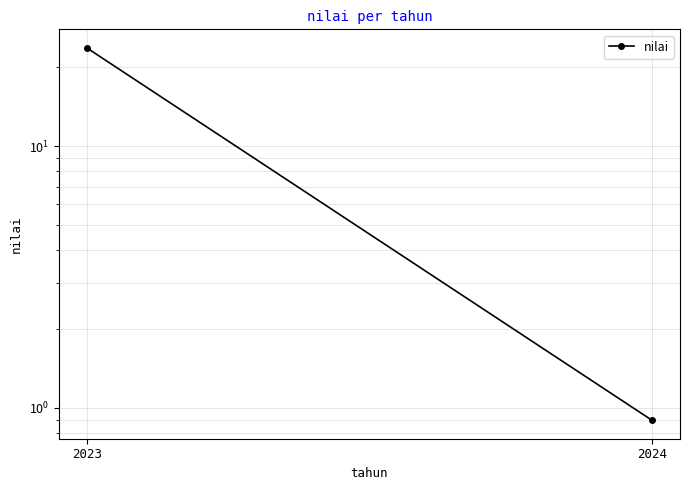

At which label does the data first exceed 23?

2023